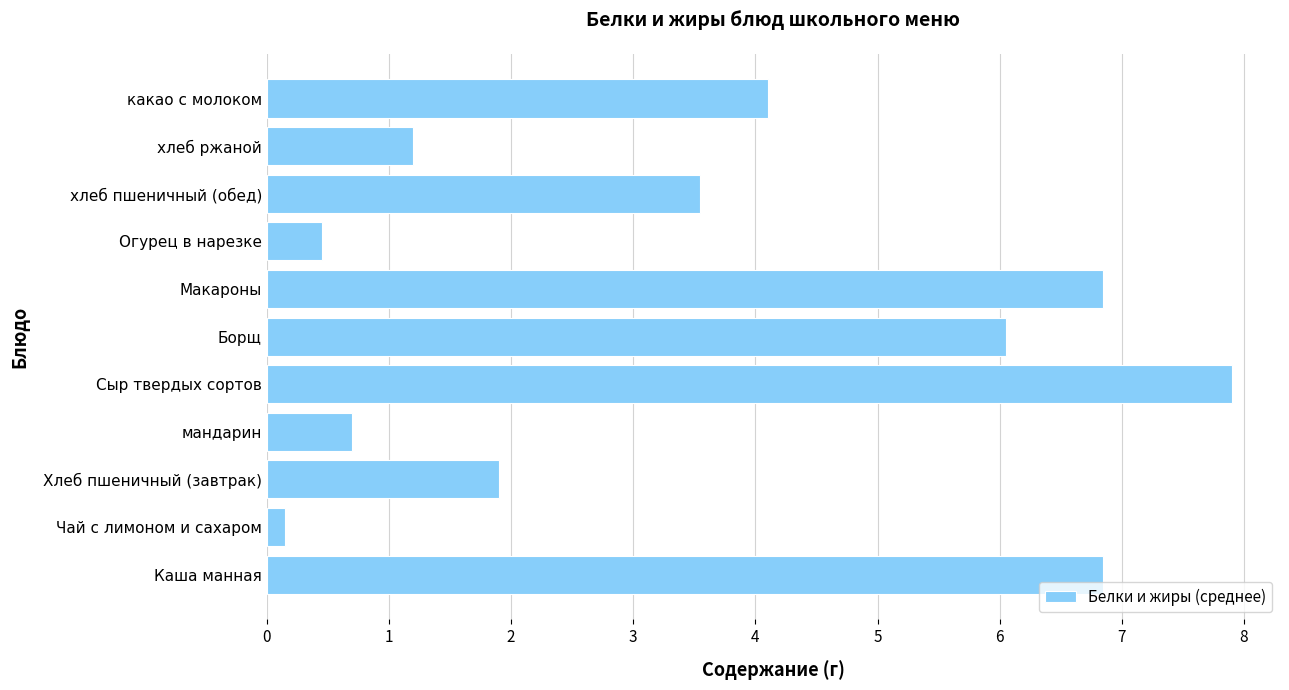

What is the average value?

3.6